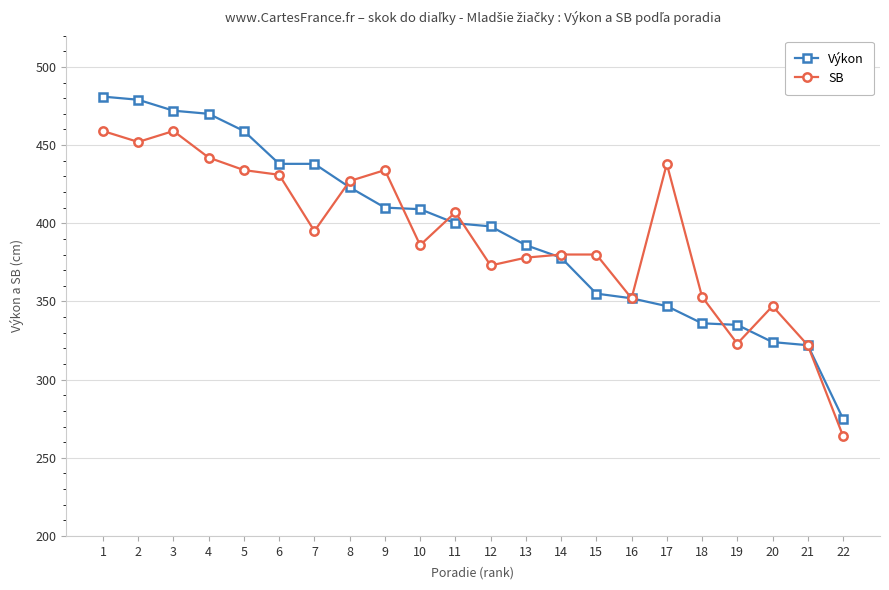

Where is Výkon nearest to the value 378?

14